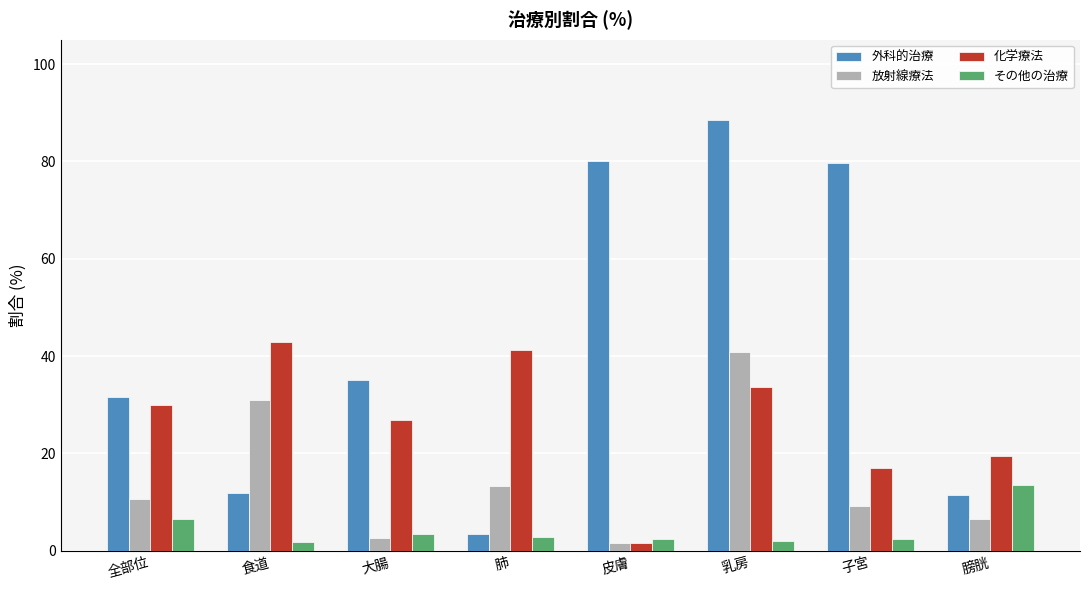

Is the value of 放射線療法 at 膀胱 greater than the value of 化学療法 at 子宮?

No